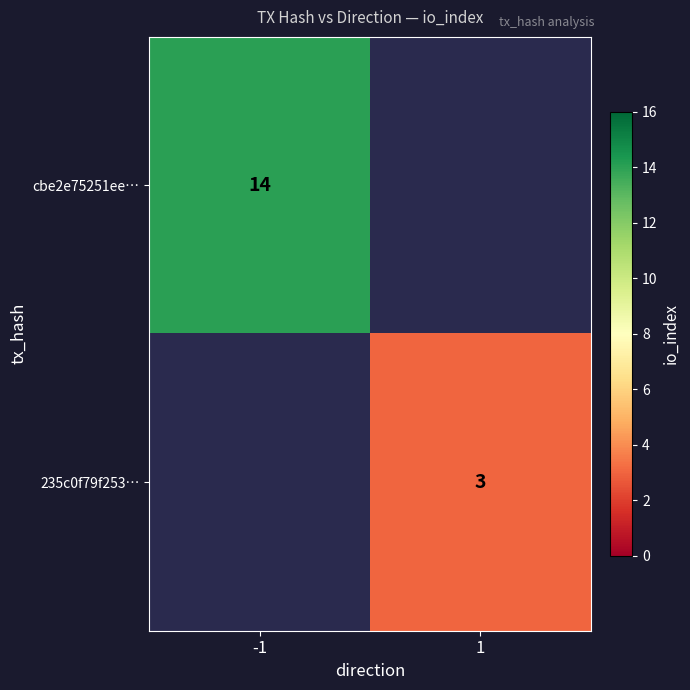

True or false: cbe2e75251ee… has a value of 14 at -1.

True